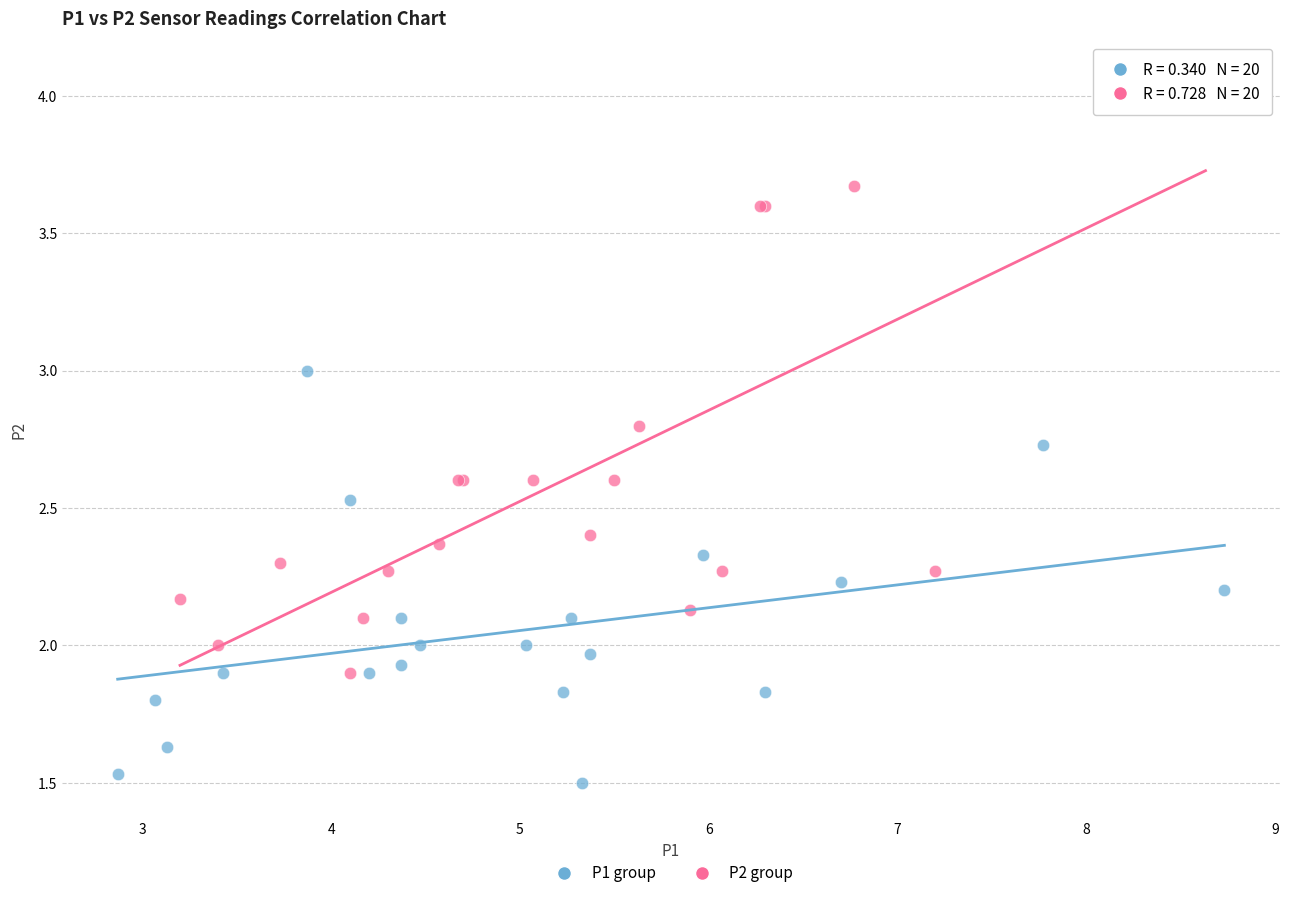

Which series has the widest spread of Y values?

P2 group